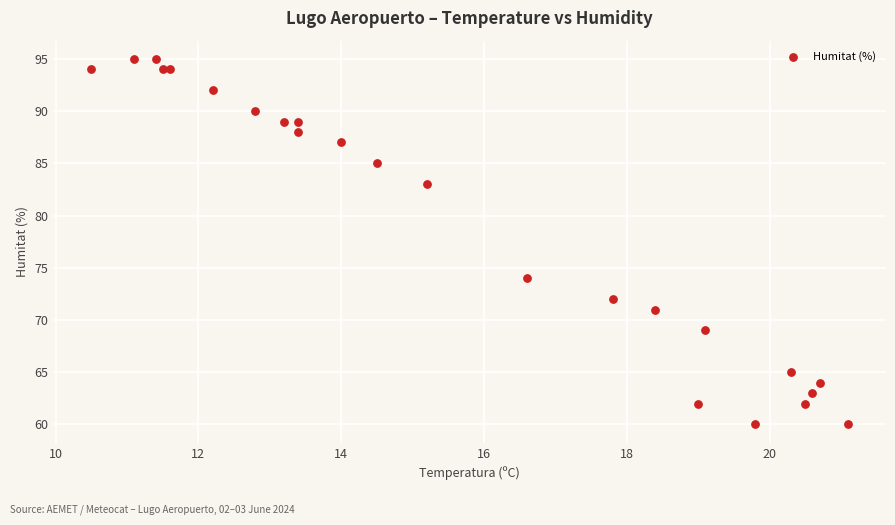

What Y value in the scatter plot is closest to 77?

74